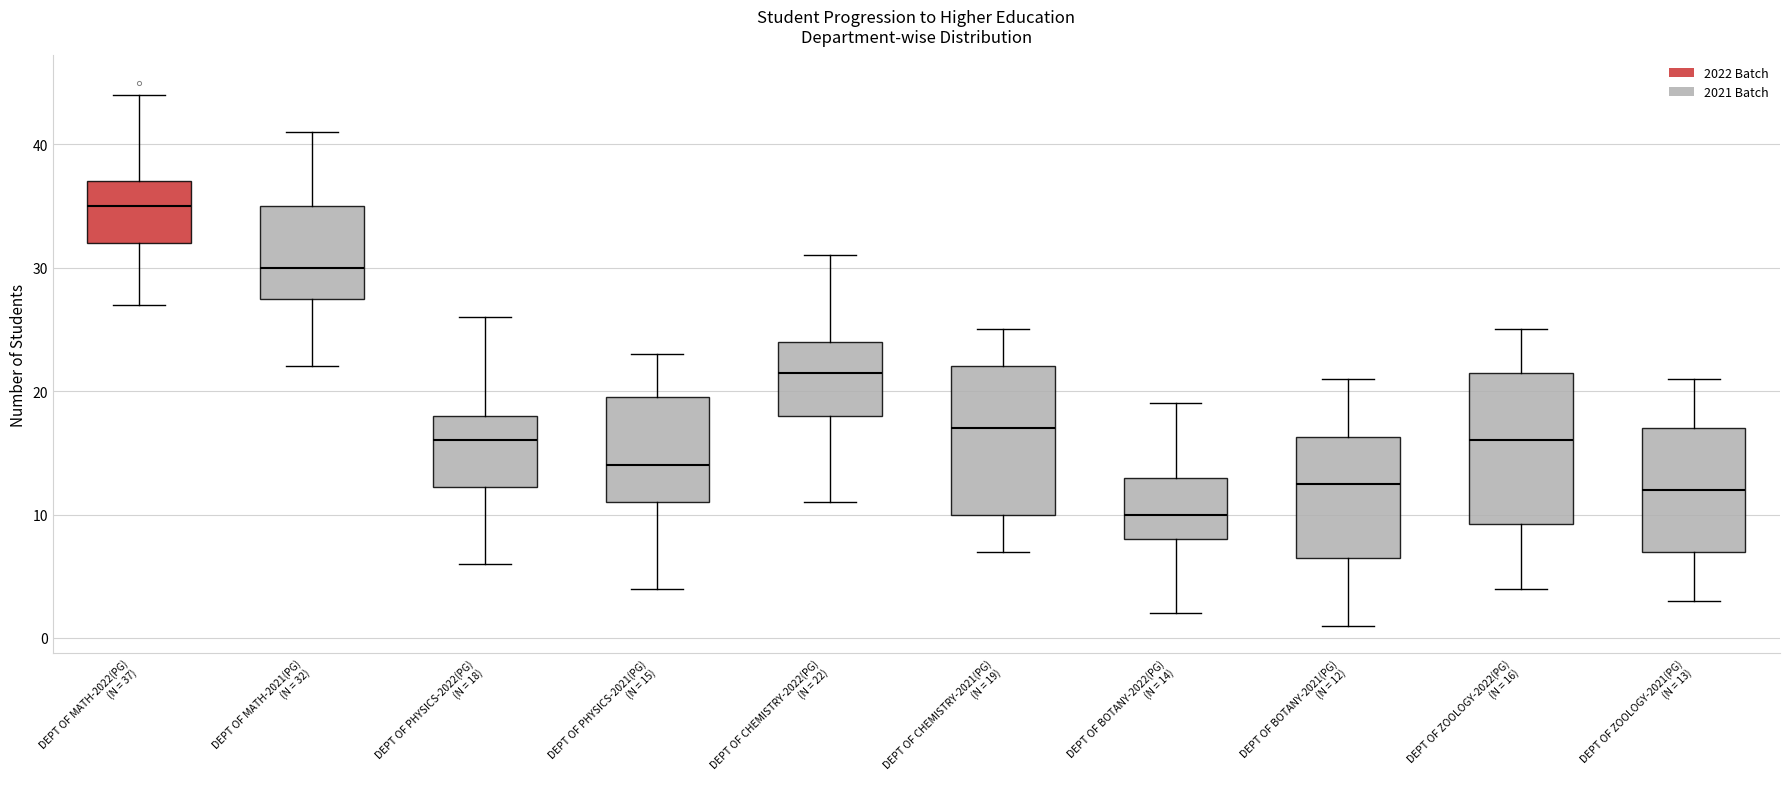

Where does the upper whisker of the box for DEPT OF ZOOLOGY-2022(PG) (N = 16) end on the y-axis? The values are not printed on the chart, so give them approximately, as read against the axis.

25